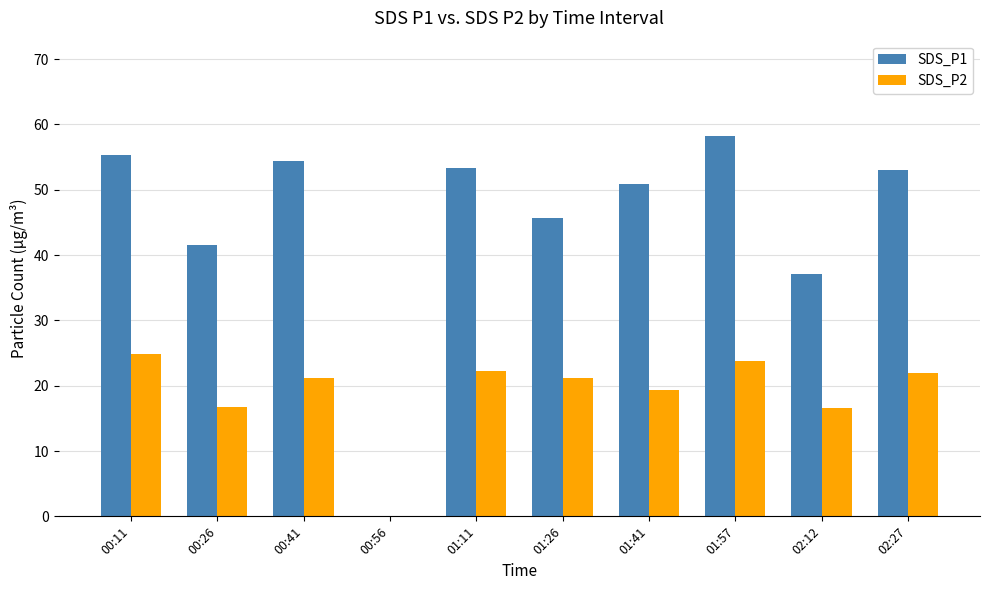

What is the sum of all SDS_P2 values?

187.7